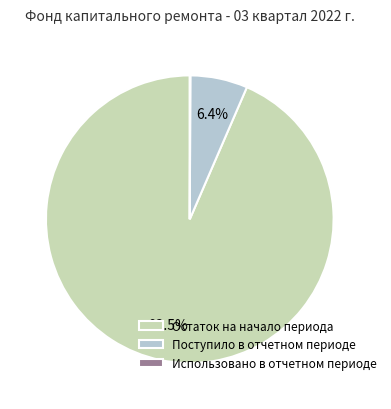

Which slice is the largest?

Остаток на начало периода